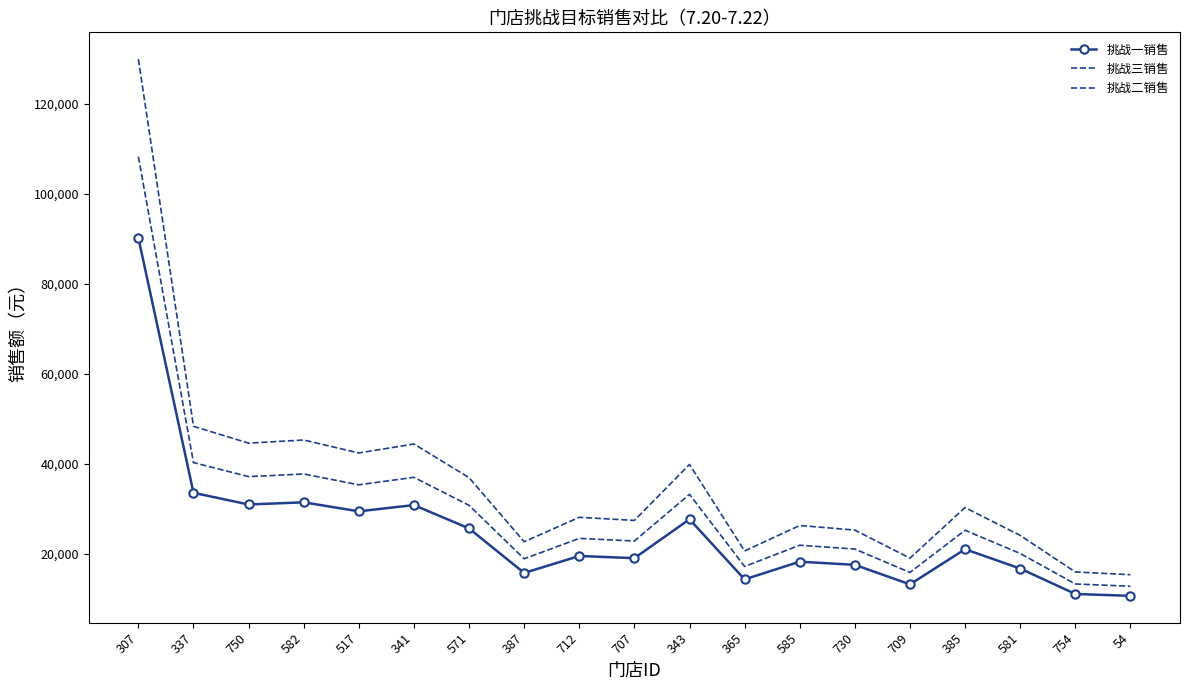

What is the sum of the 挑战三销售 values at 365 and 337?

68980.8